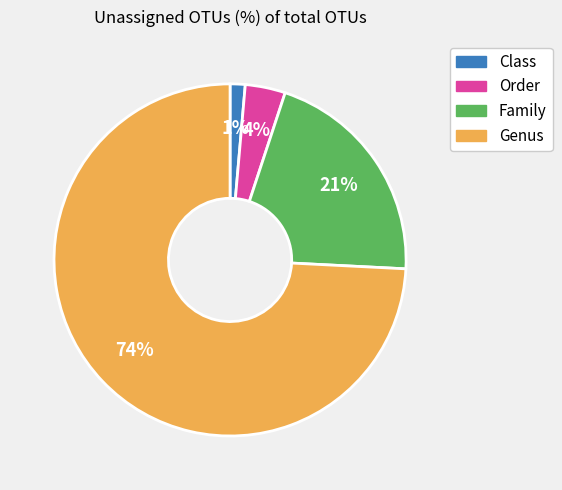

Is it true that Genus is 87% of the pie?

False